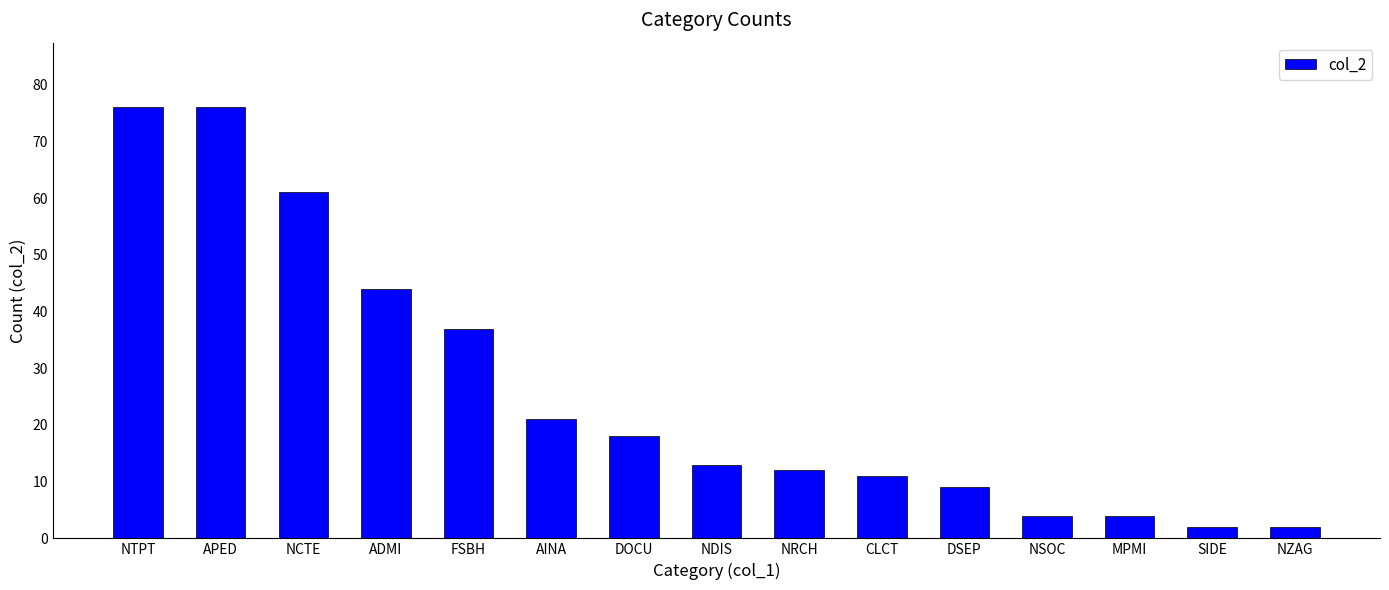

Reading left to right, extract all data points from this chart.

NTPT=76	APED=76	NCTE=61	ADMI=44	FSBH=37	AINA=21	DOCU=18	NDIS=13	NRCH=12	CLCT=11	DSEP=9	NSOC=4	MPMI=4	SIDE=2	NZAG=2